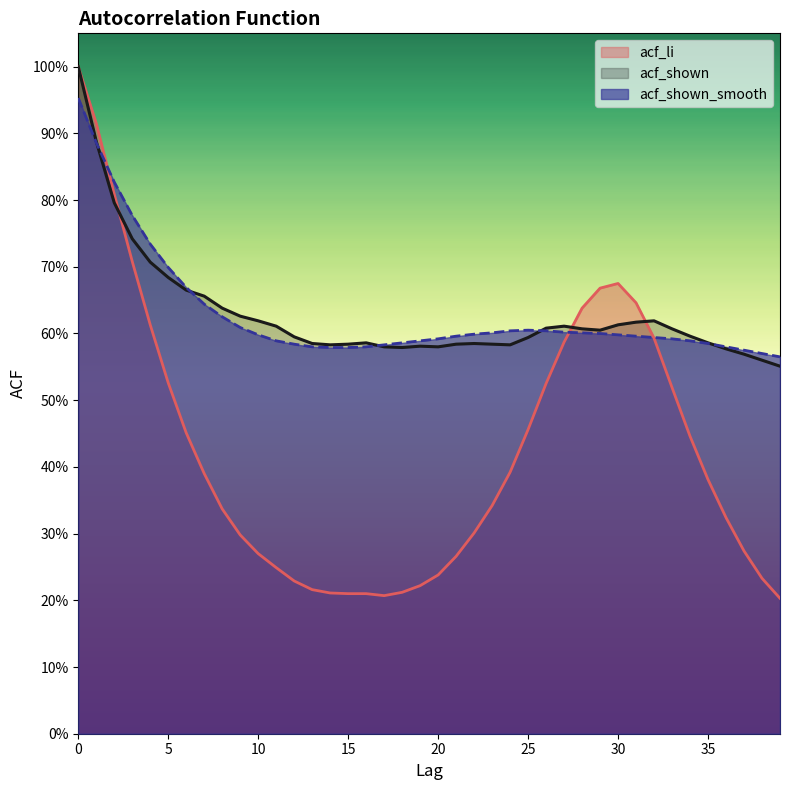

Is it true that acf_shown equals 0.6 at 35?

True